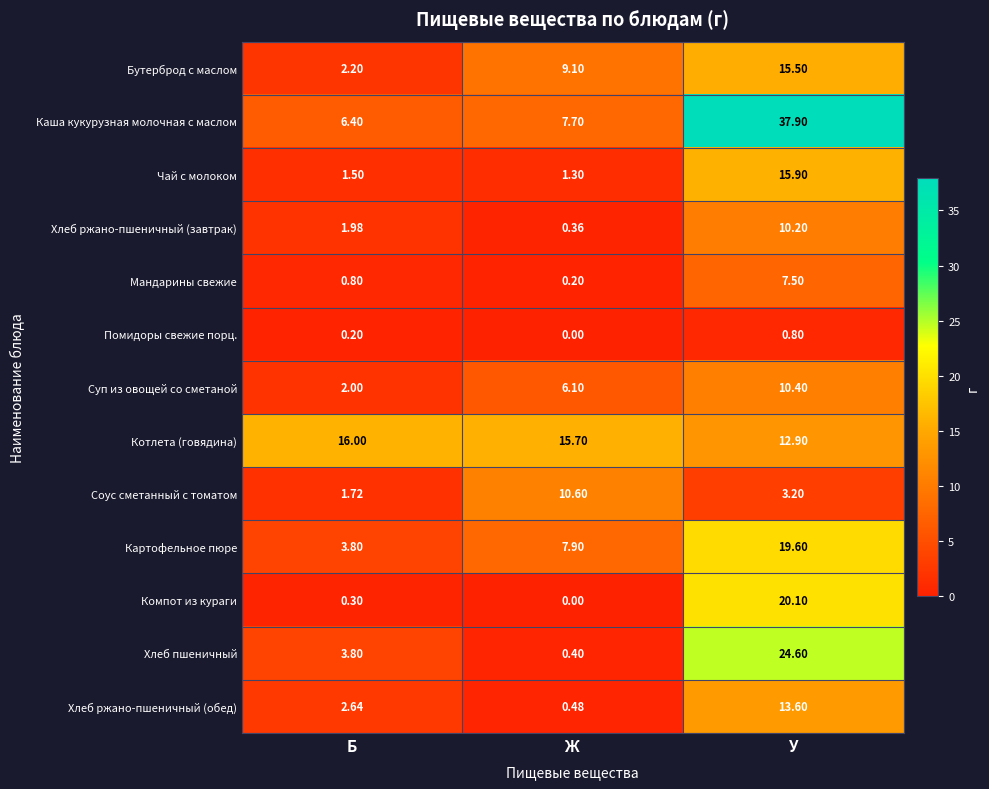

At which category does the chart reach its minimum across all series?

Ж